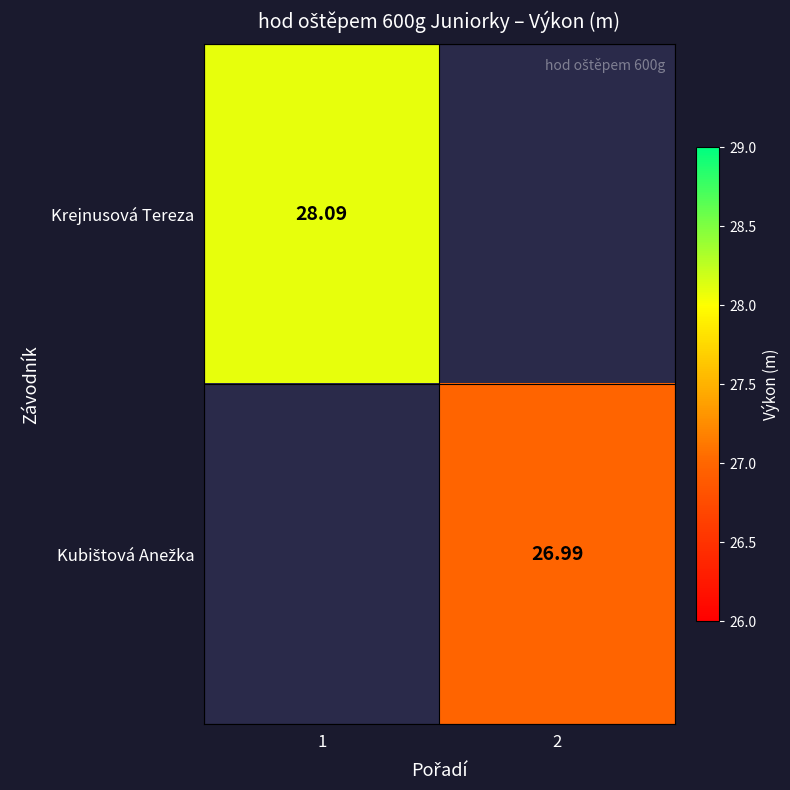

At which label does Krejnusová Tereza reach its minimum?

1